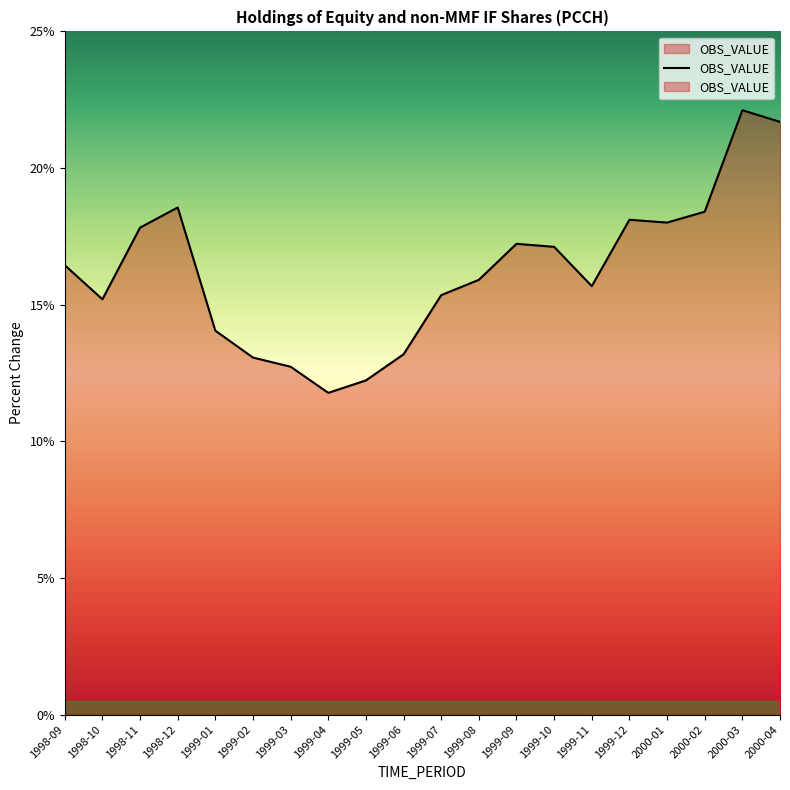

What is the greatest value displayed?

22.1